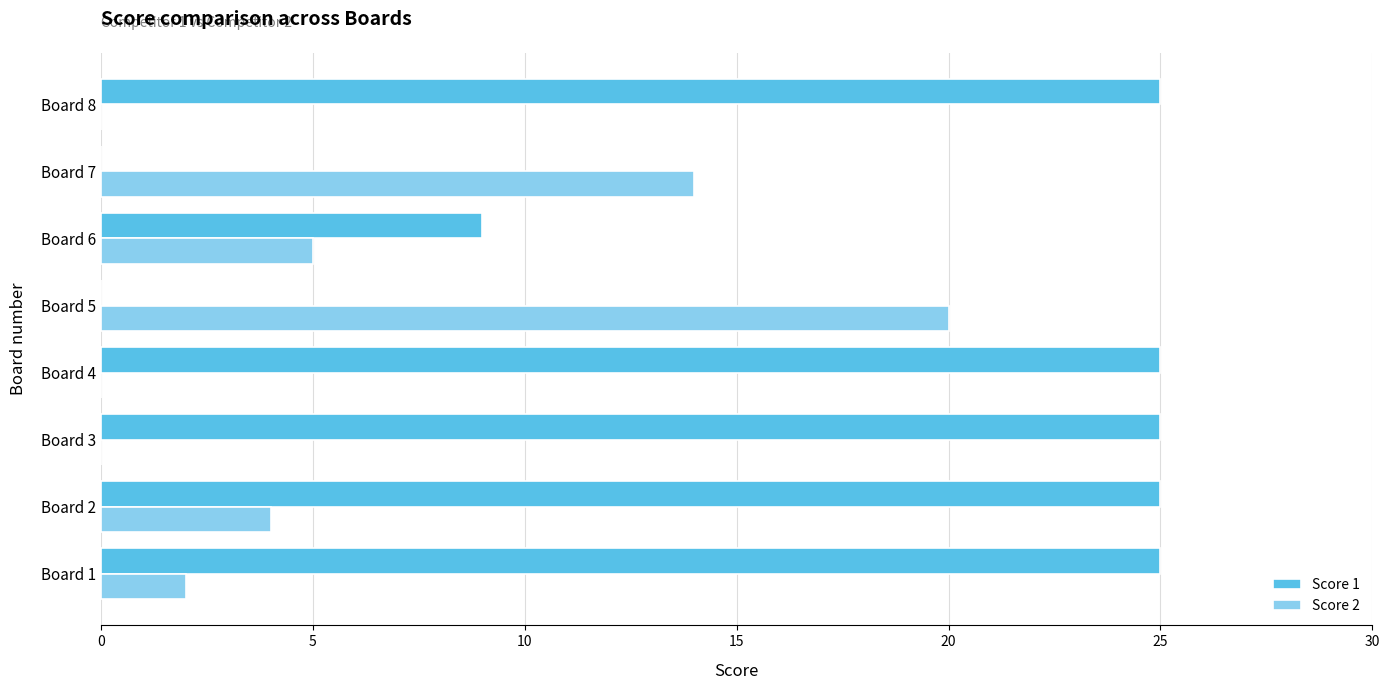

What is the greatest value displayed?

25